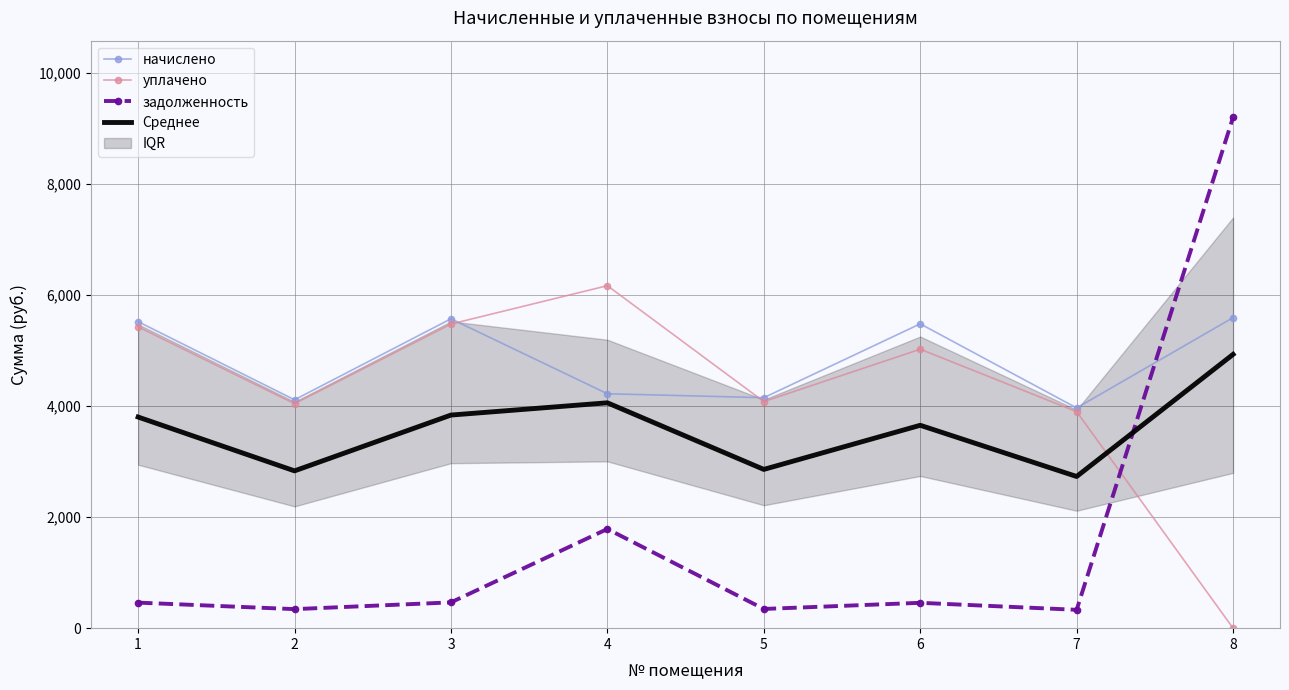

What is the difference between the second highest and second lowest values in the задолженность series?

1444.0